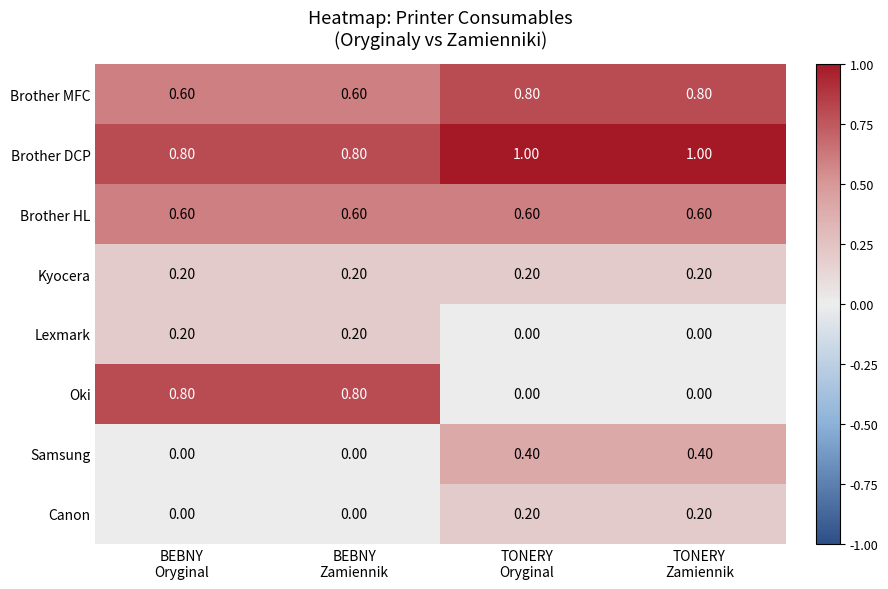

Which series has the largest total across all categories?

Brother DCP